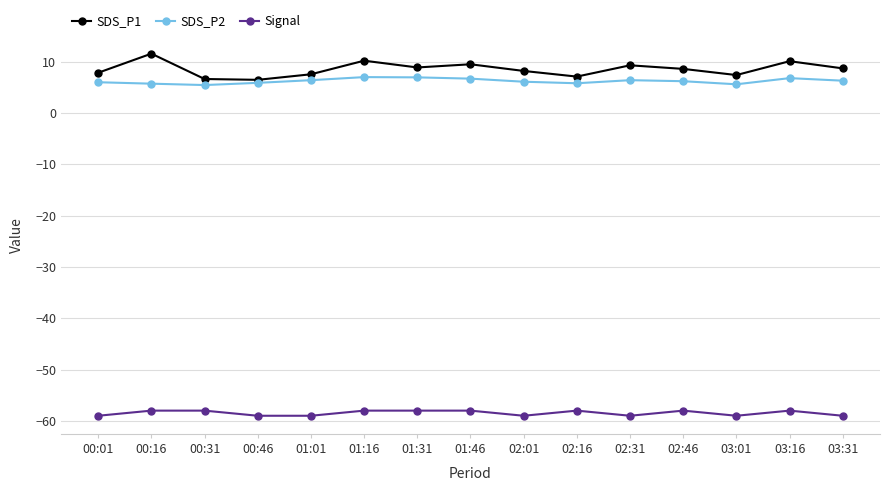

True or false: SDS_P1 has more than 0 interior local peaks.

True